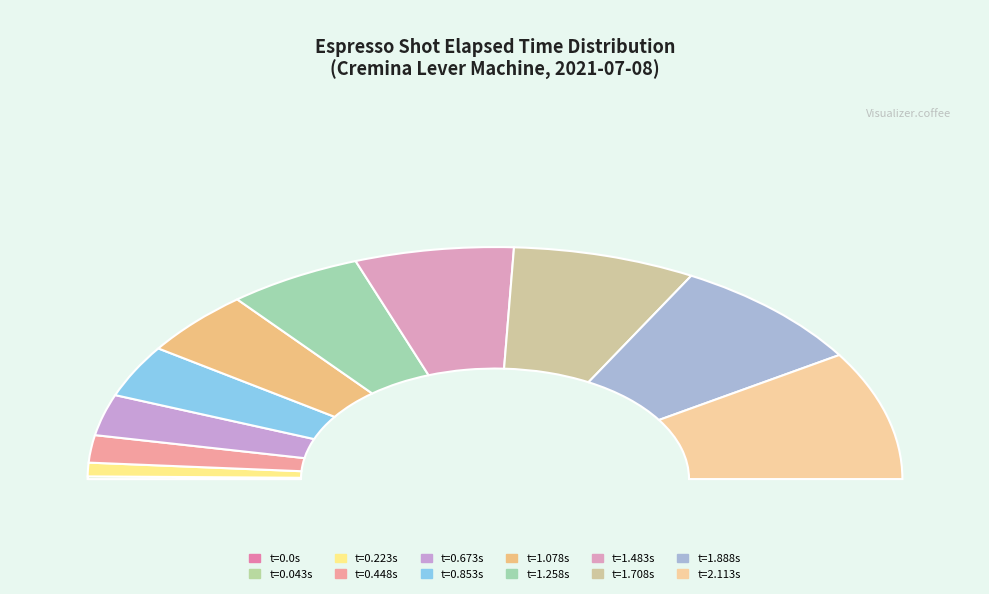

Is there any slice that represents more than half of the pie?

No